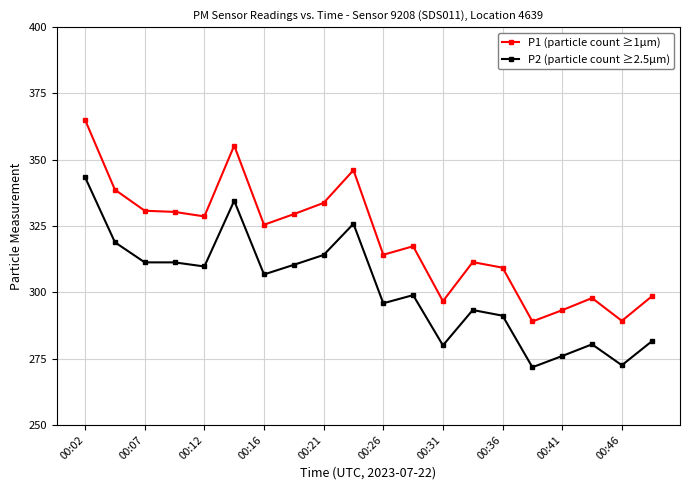

Is this an area chart (filled region under the line)?

No